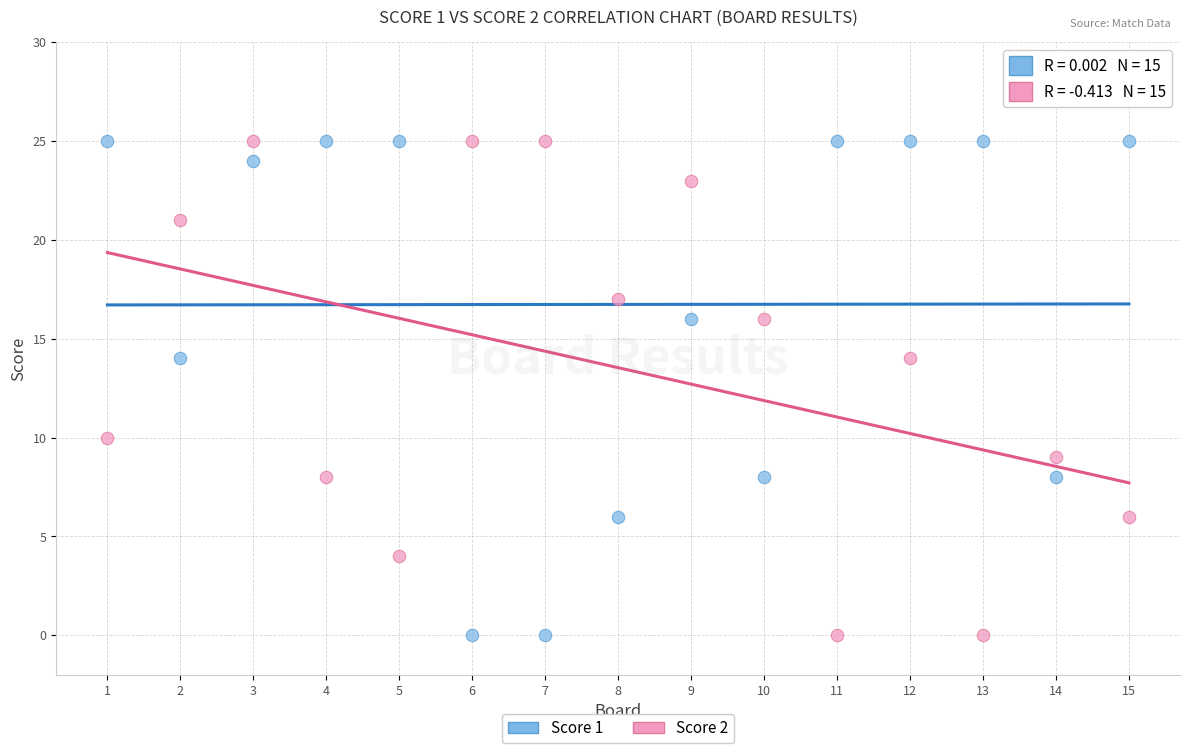

What is the X range (max minus min) for the scatter plot?

14